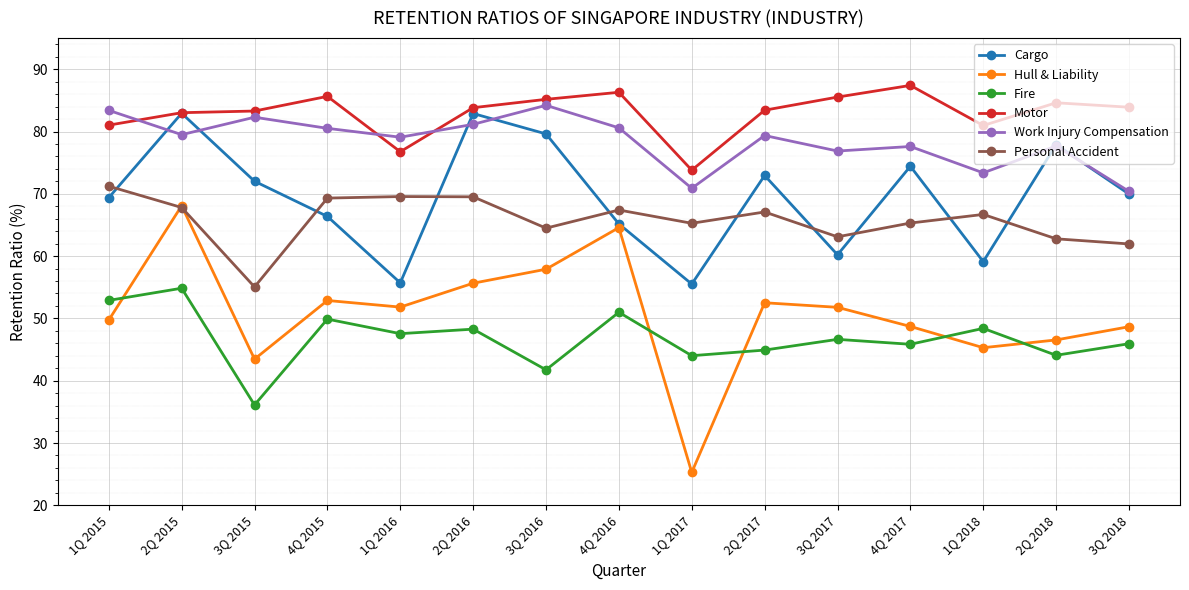

In Personal Accident, how many points are higher than both neighbors (excluding endpoints)?

4